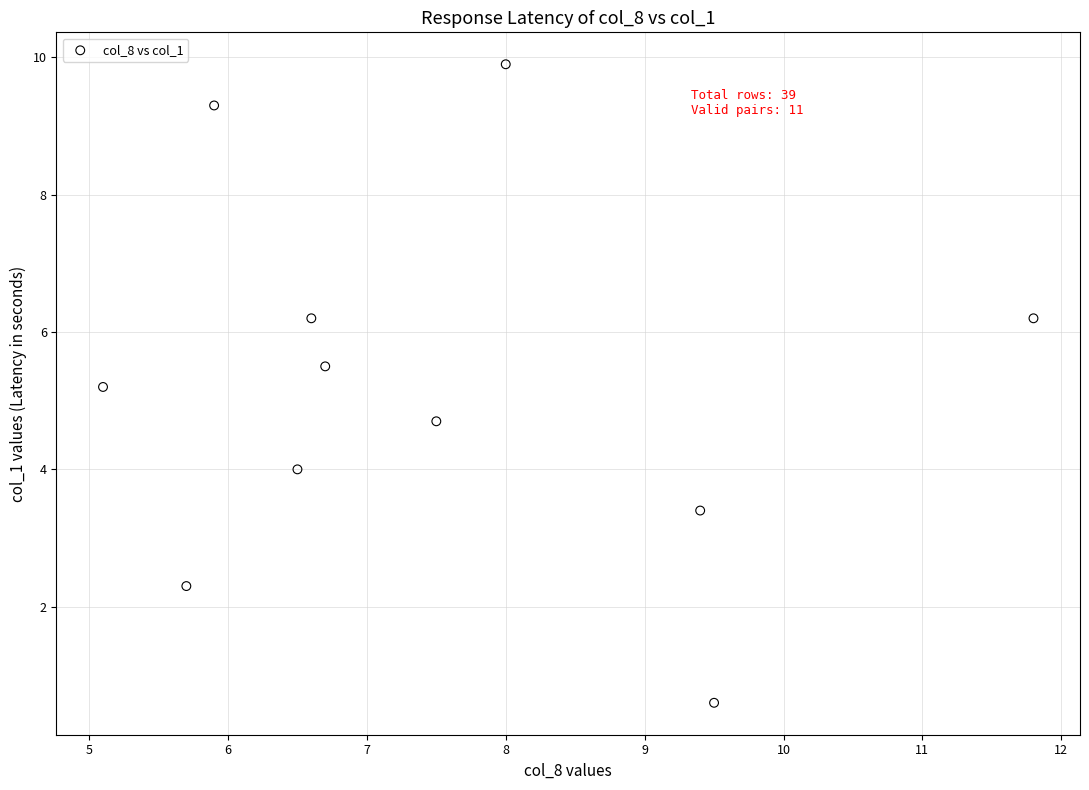

What is the average X value?

7.5